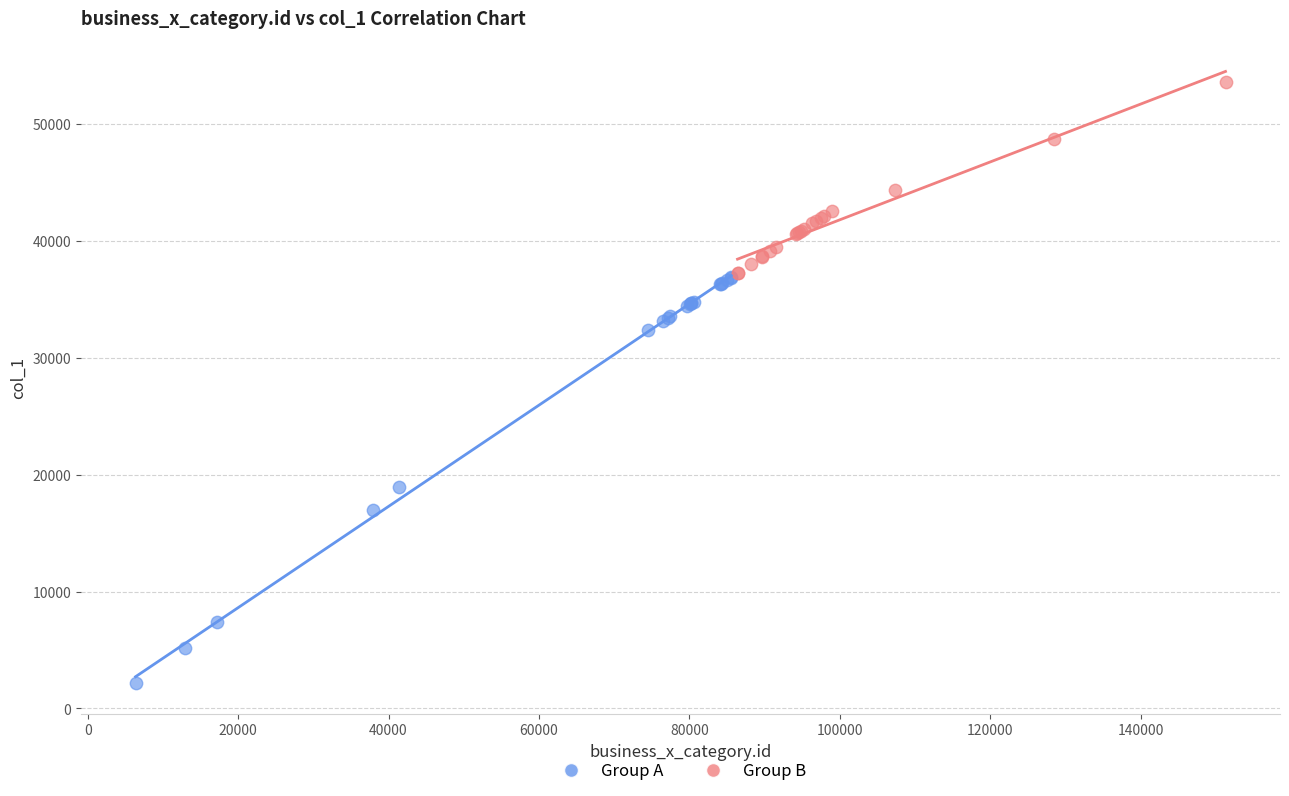

Which series has the widest spread of Y values?

Group A